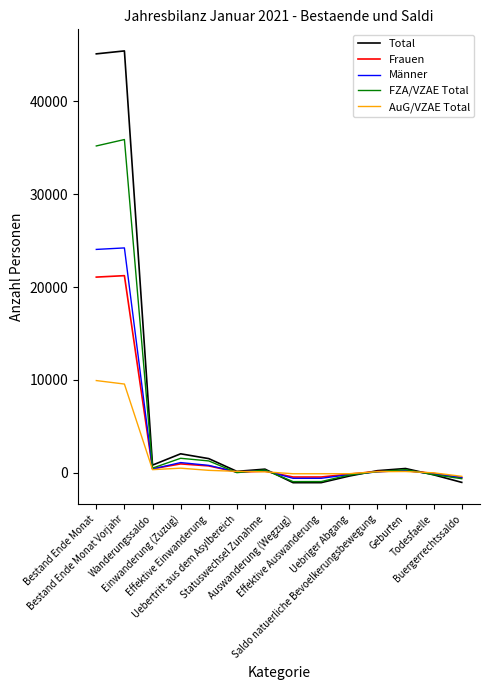

True or false: FZA/VZAE Total has a value of 285 at Statuswechsel Zunahme.

True